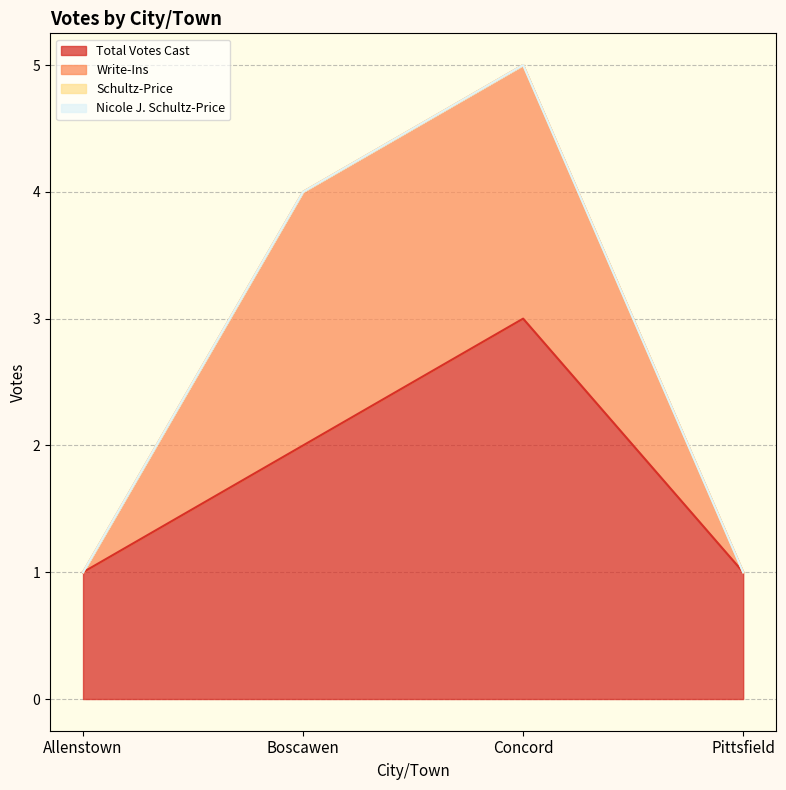

What is the label of the 4th point from the left?

Pittsfield